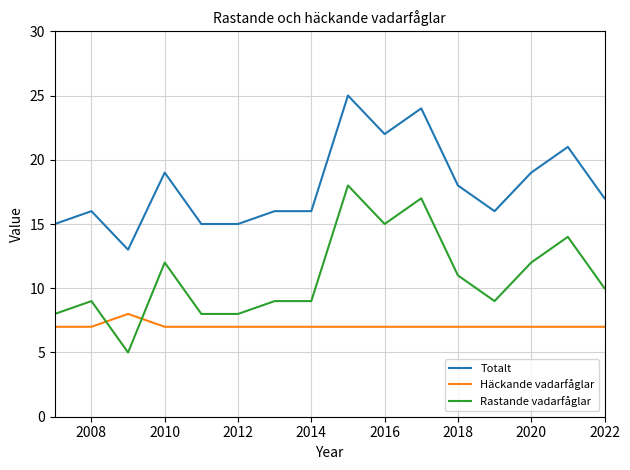

Reading right to left, extract all data points from this chart.

Totalt: 17	21	19	16	18	24	22	25	16	16	15	15	19	13	16	15
Häckande vadarfåglar: 7	7	7	7	7	7	7	7	7	7	7	7	7	8	7	7
Rastande vadarfåglar: 10	14	12	9	11	17	15	18	9	9	8	8	12	5	9	8